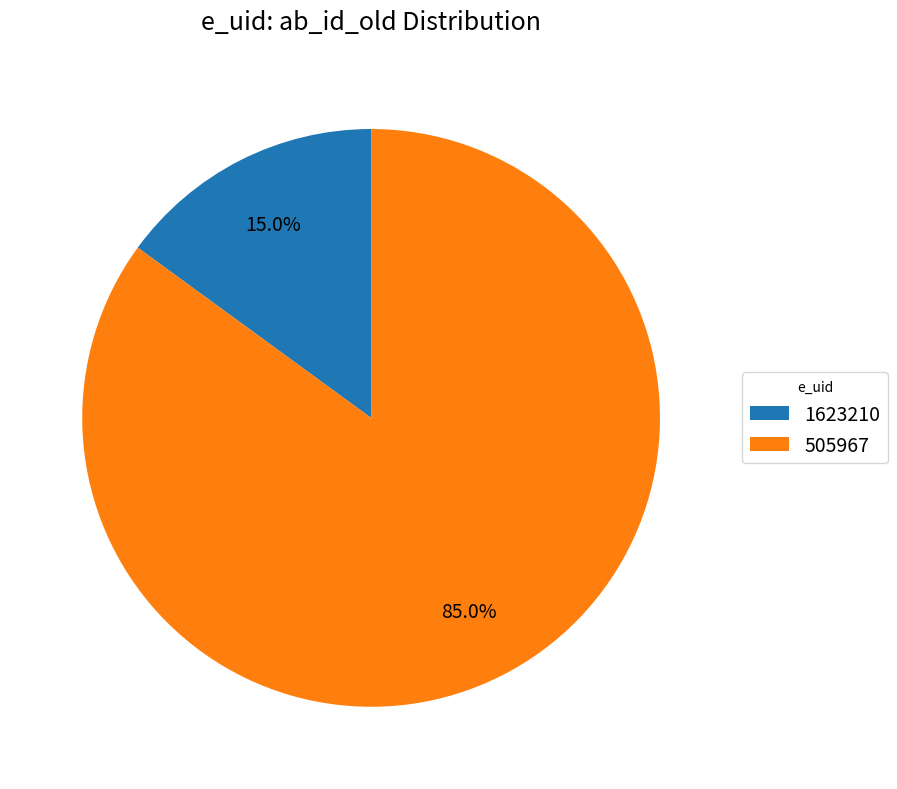

Is there any slice that represents more than half of the pie?

Yes